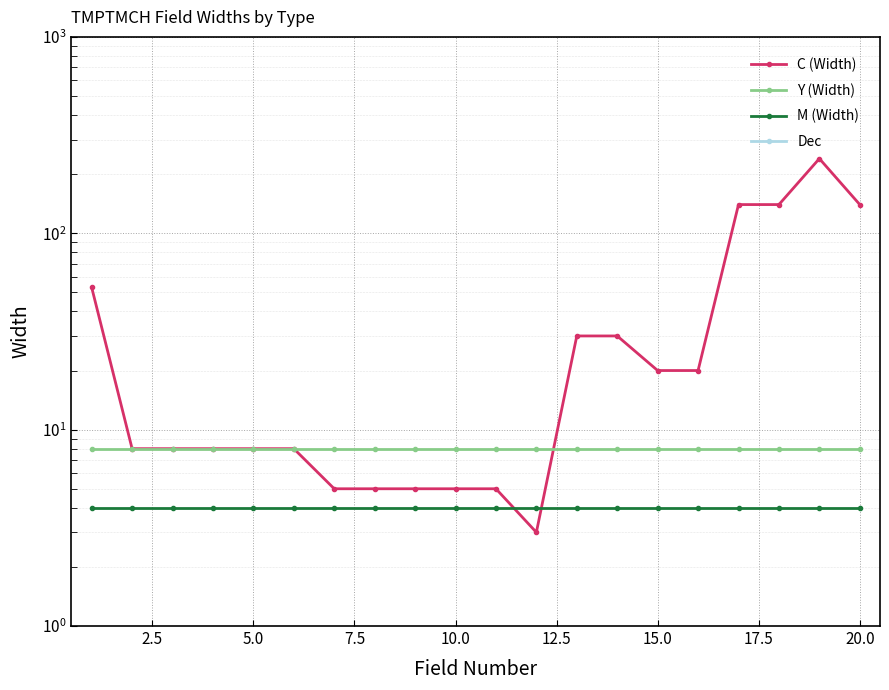

Which series has the largest range (max minus min)?

C (Width)